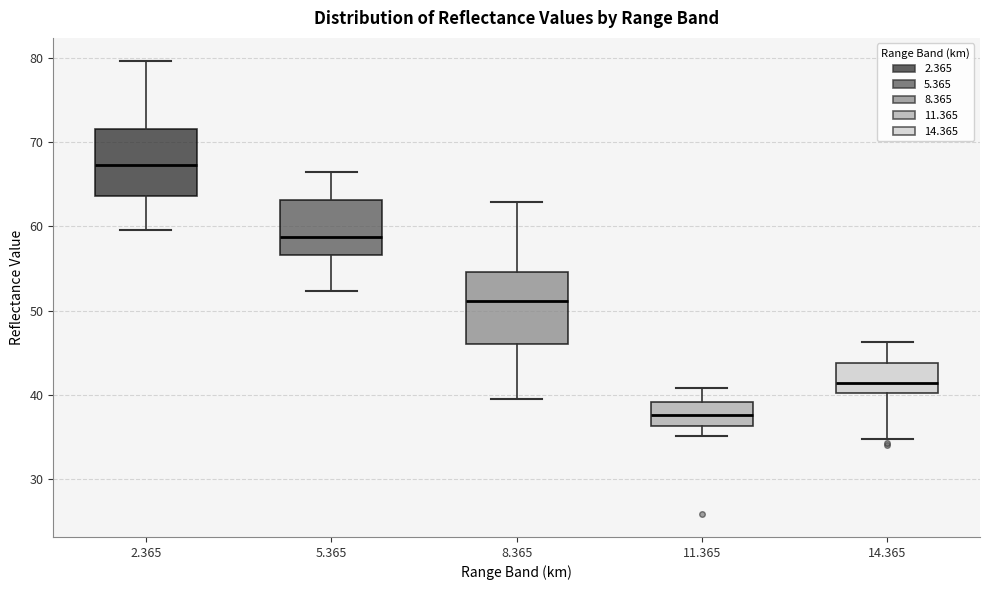

Where is the lower edge of the box at x = 14.365 on the y-axis? The values are not printed on the chart, so give them approximately, as read against the axis.

40